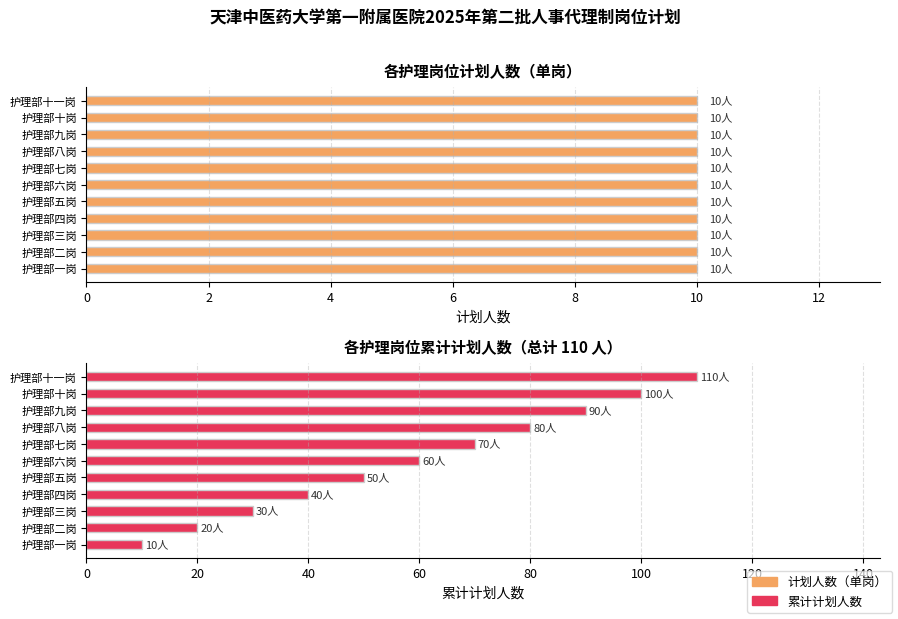

Count the number of categories in the chart.

11